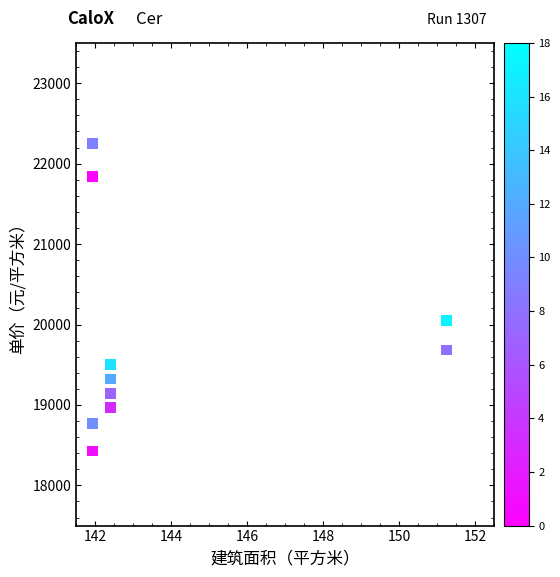

What Y value in the scatter plot is closest to 20339?

20054